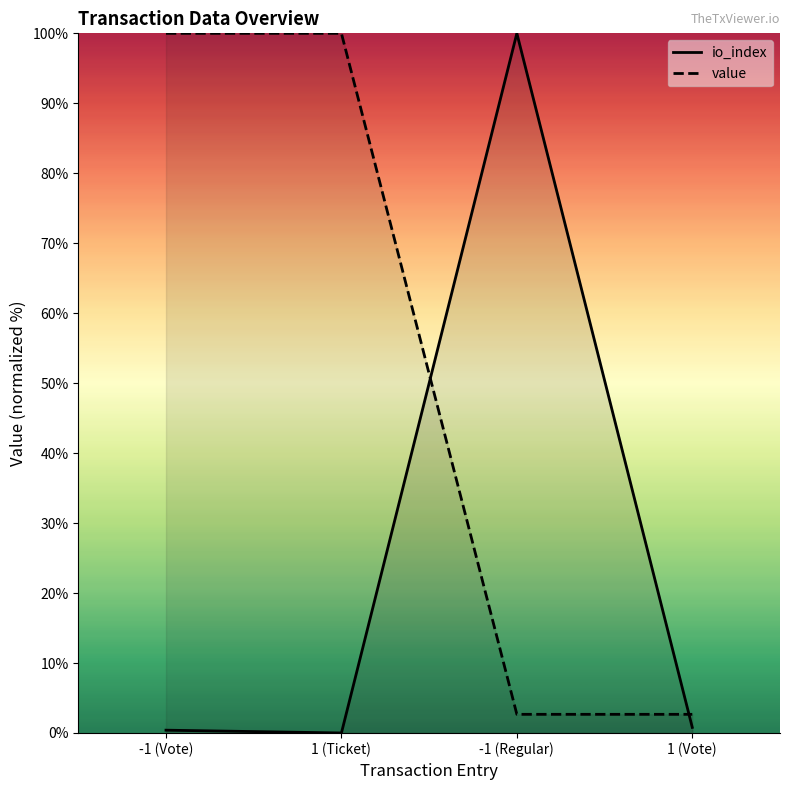

The value of io_index at 1 (Vote) is 0.6. True or false?

False